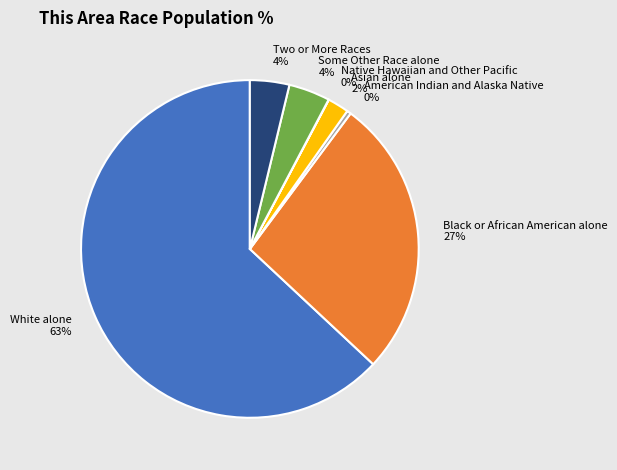

Do Asian alone and Black or African American alone together represent more than half of the pie?

No